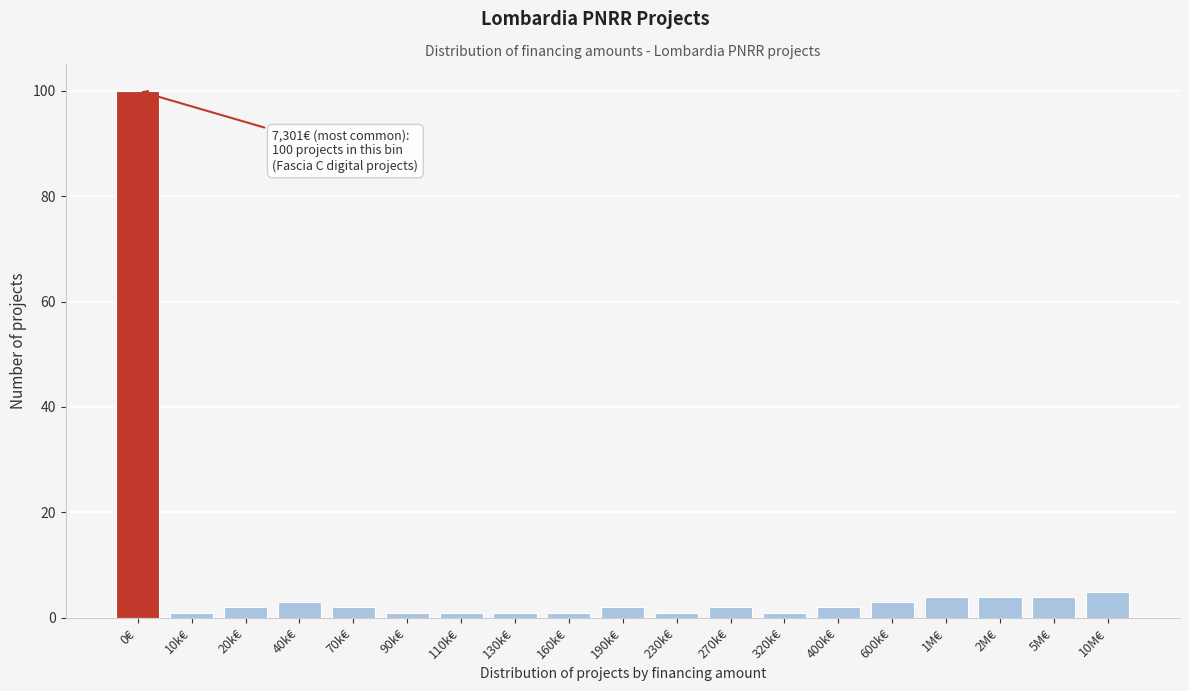

Reading right to left, list all the values displayed in this chart.

10M€=5	5M€=4	2M€=4	1M€=4	600k€=3	400k€=2	320k€=1	270k€=2	230k€=1	190k€=2	160k€=1	130k€=1	110k€=1	90k€=1	70k€=2	40k€=3	20k€=2	10k€=1	0€=100